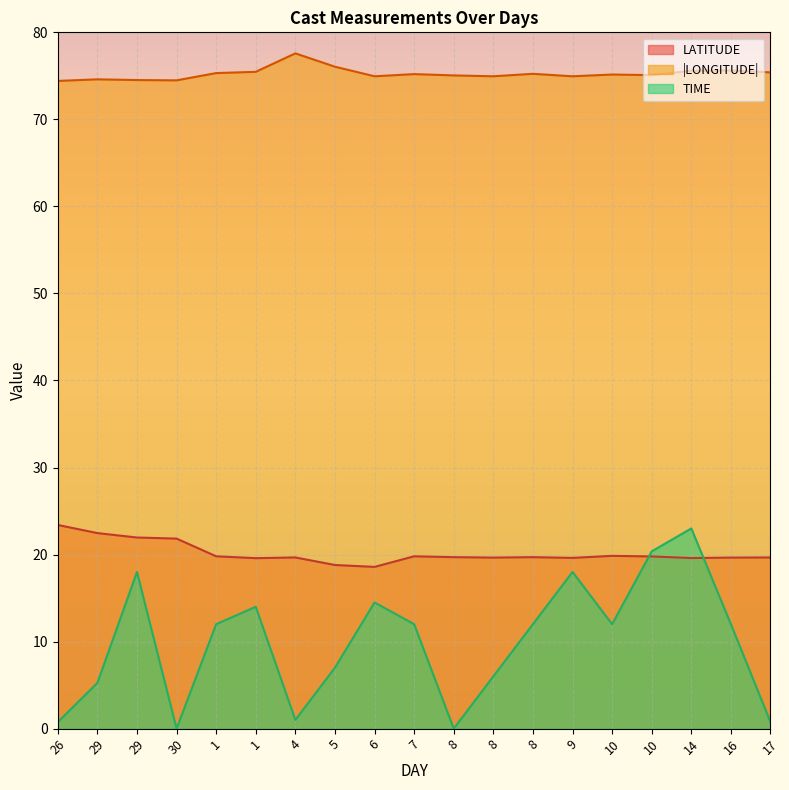

What are all the series names shown in the legend?

LATITUDE, |LONGITUDE|, TIME